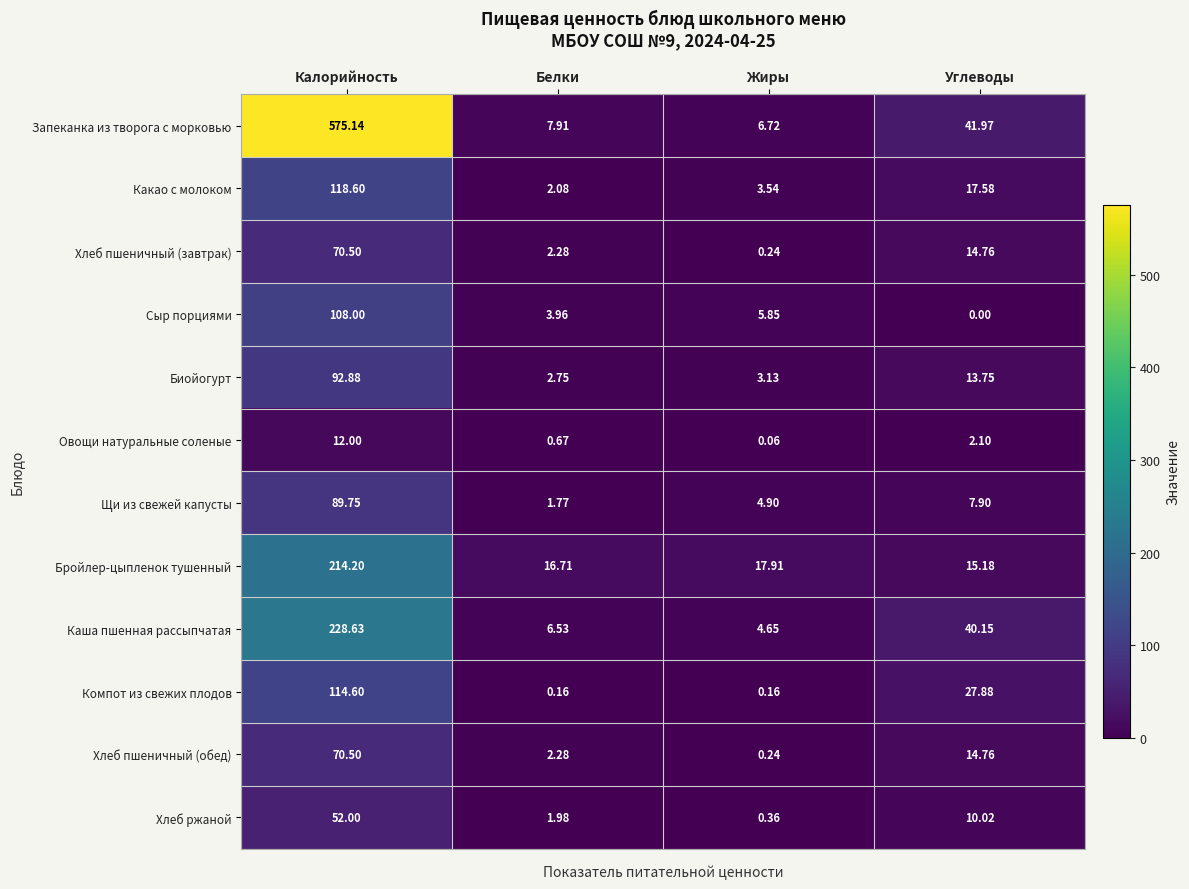

At which category is the sum across all series the highest?

Калорийность